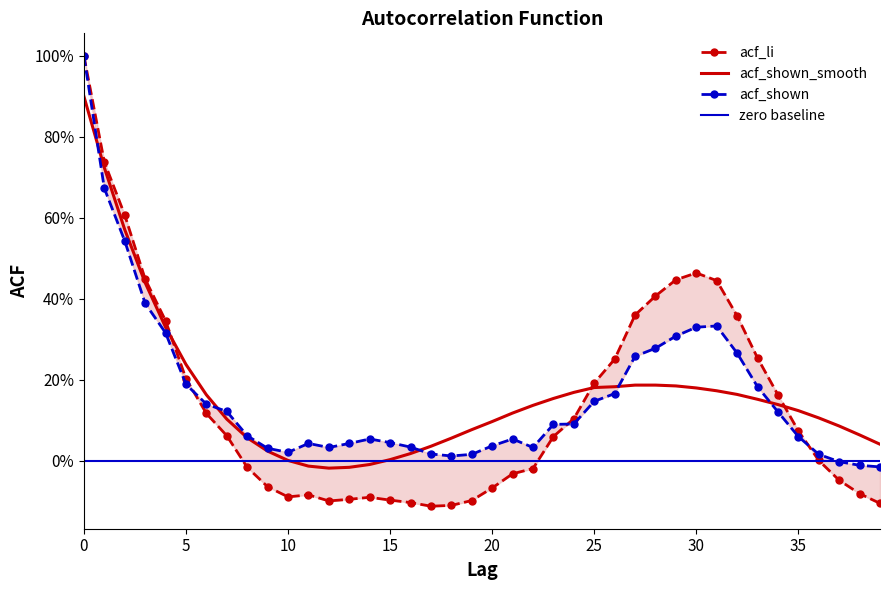

How many distinct data groups are displayed?

3